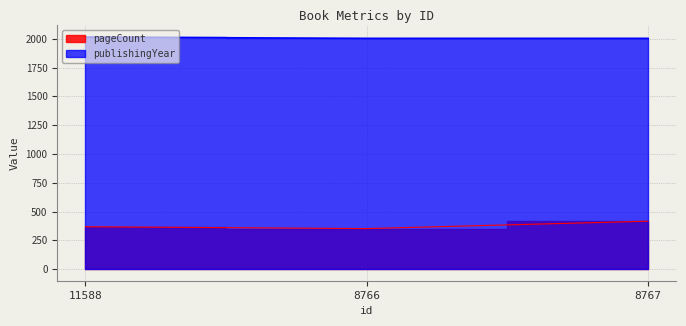

List the series in order of their overall mean, highest first.

publishingYear, pageCount